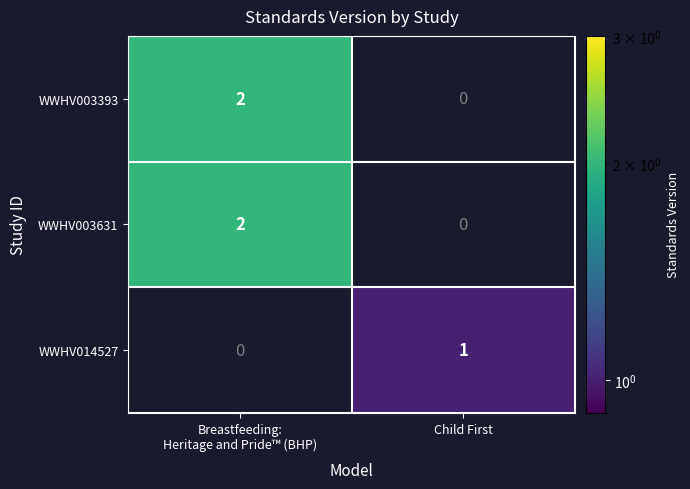

True or false: WWHV014527 has a value of 0 at Child First.

False